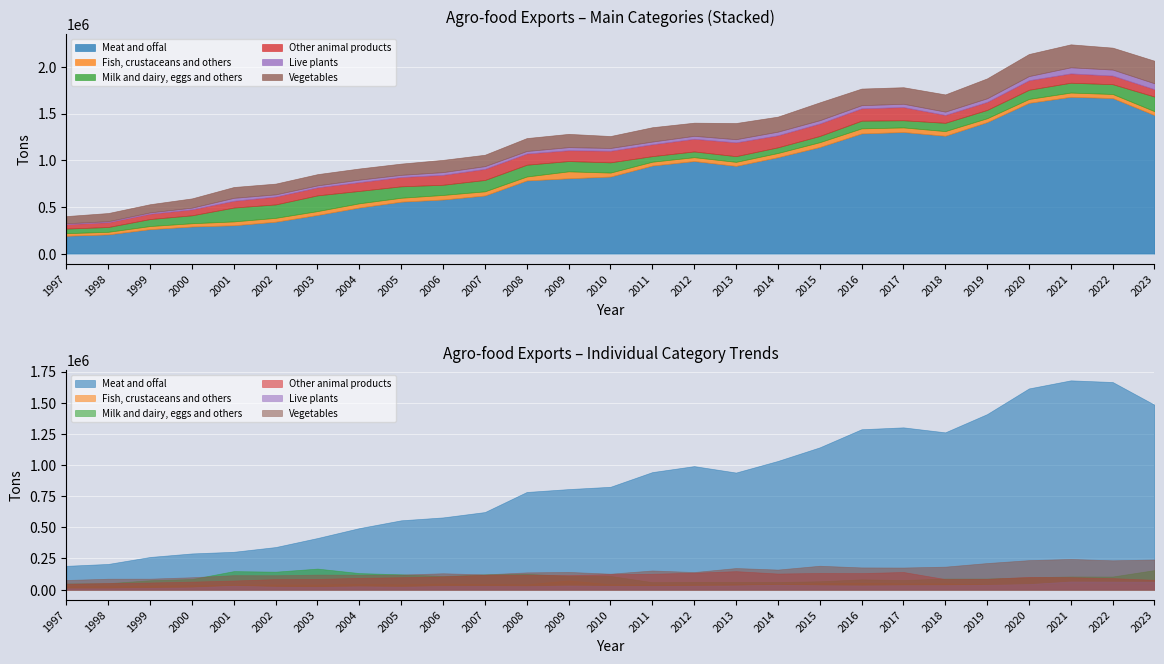

Between 1998 and 2001, which series saw the biggest shift?

Meat and offal